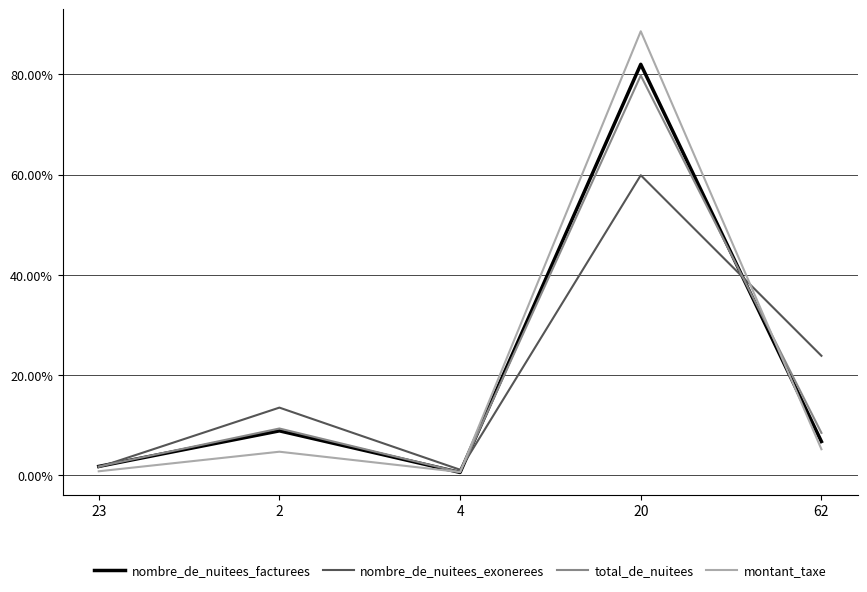

True or false: total_de_nuitees and montant_taxe intersect in this chart.

True